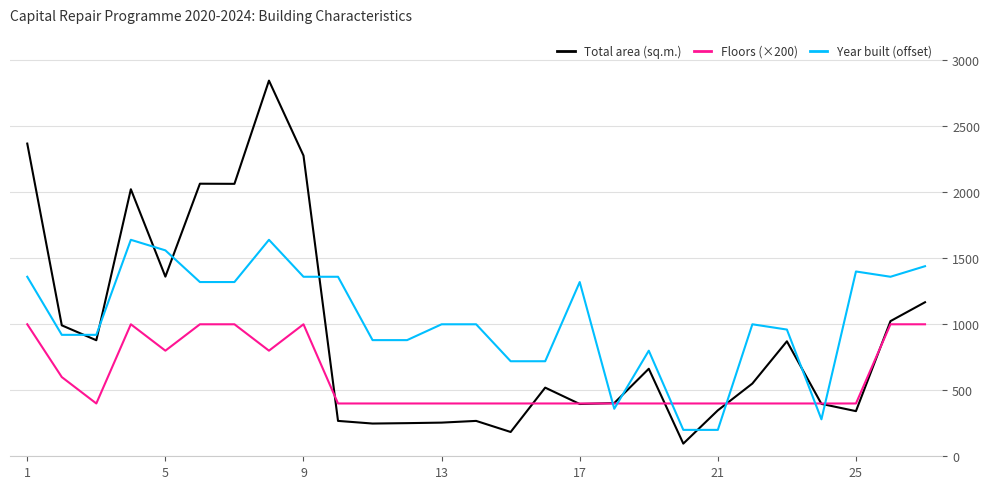

Rank the series by their average value, from highest to lowest.

Year built (offset), Total area (sq.m.), Floors (×200)